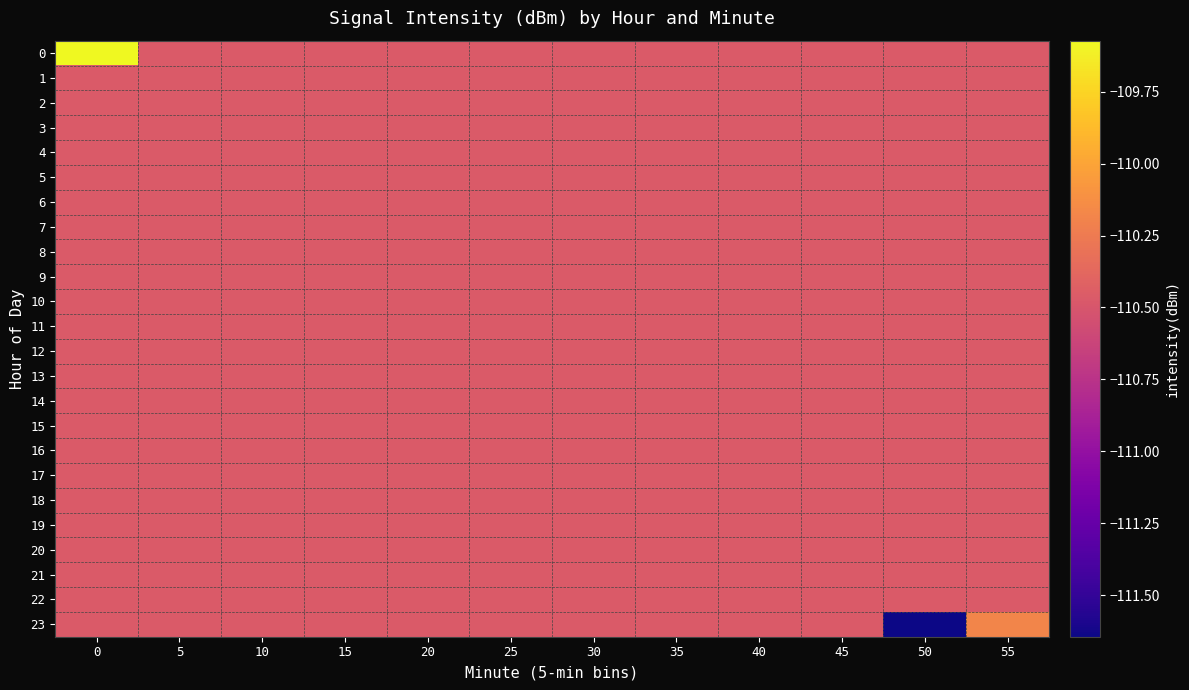

Which has a higher value, 25 or 40?

25